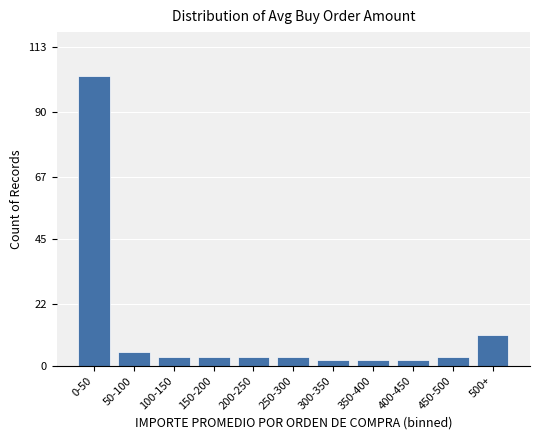

Reading left to right, list all the values displayed in this chart.

0-50=103	50-100=5	100-150=3	150-200=3	200-250=3	250-300=3	300-350=2	350-400=2	400-450=2	450-500=3	500+=11